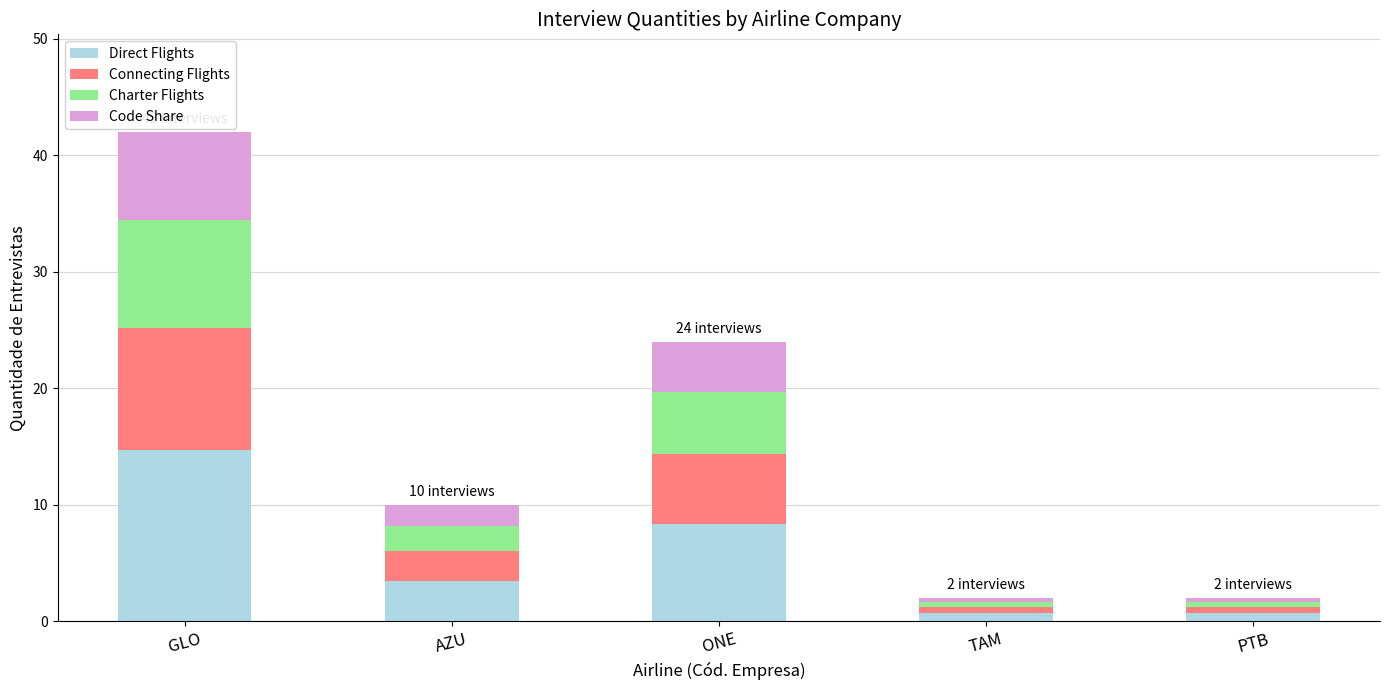

How many bars are there in total?

5